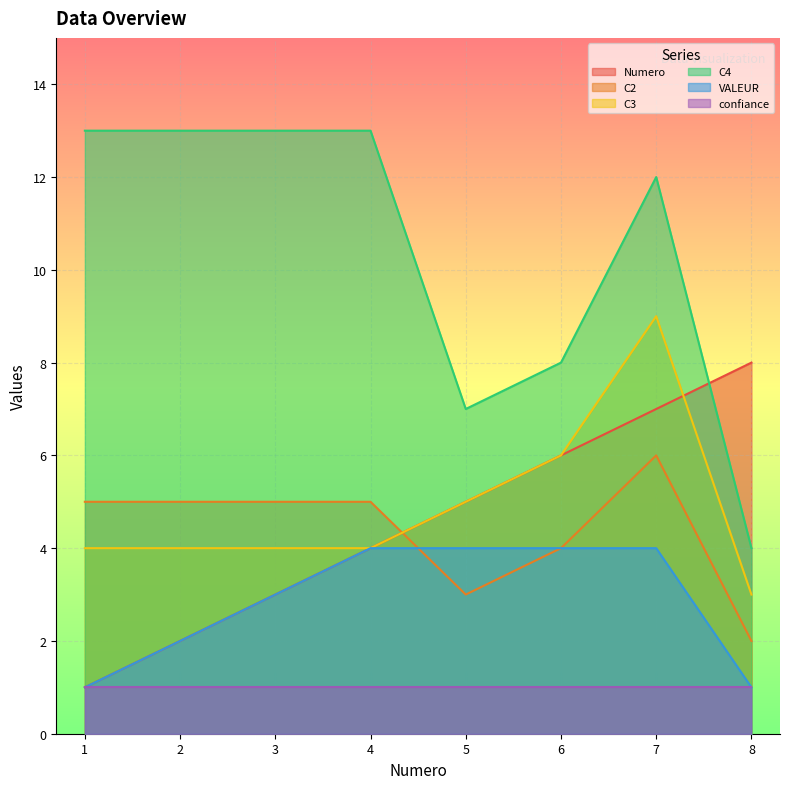

After their last crossing, which series has the higher values: C3 or C2?

C3